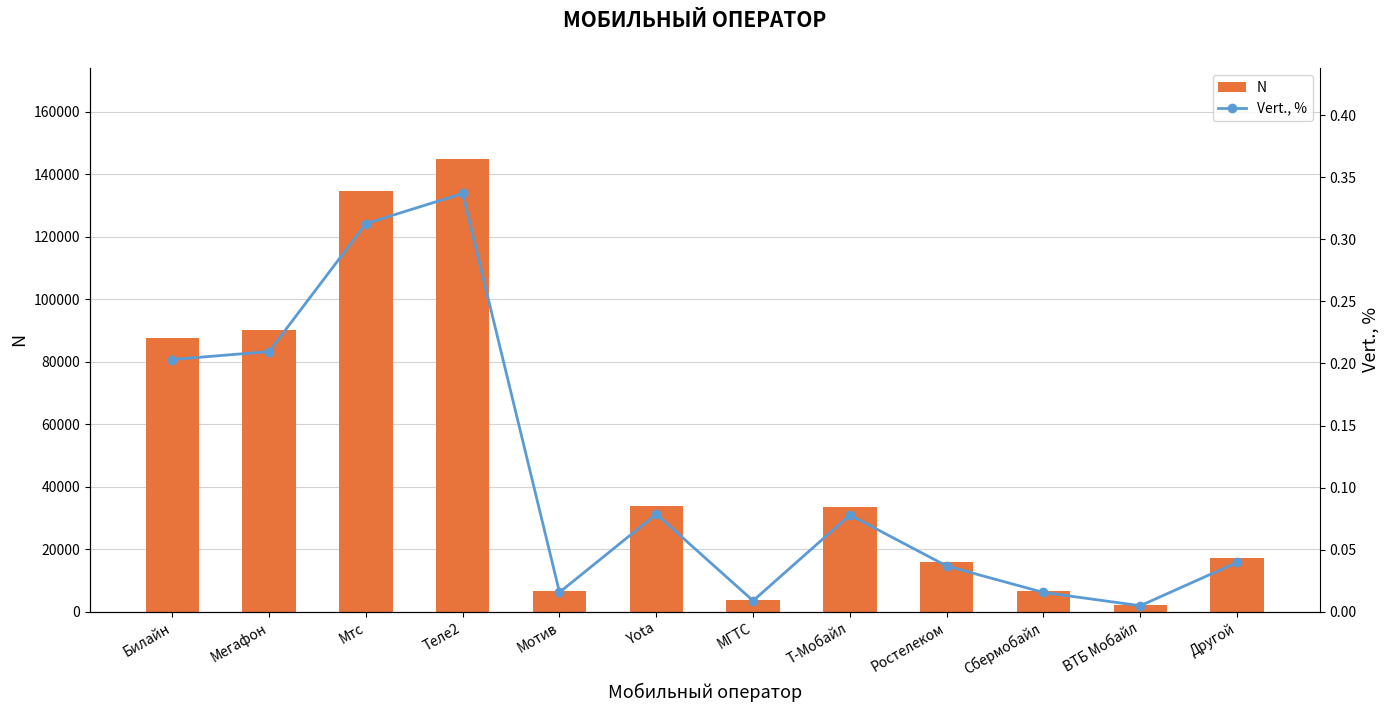

What is the sum of all N values?

576490